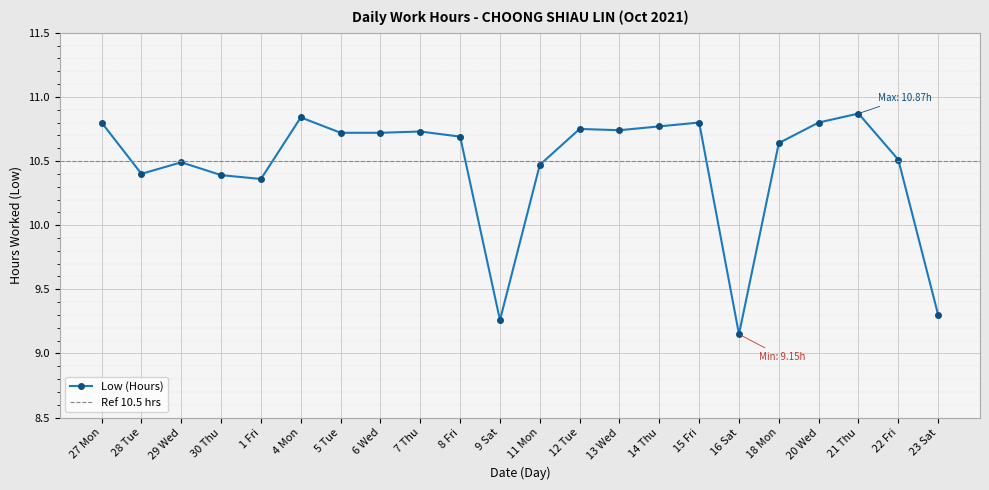

How many lines are shown in the chart?

1